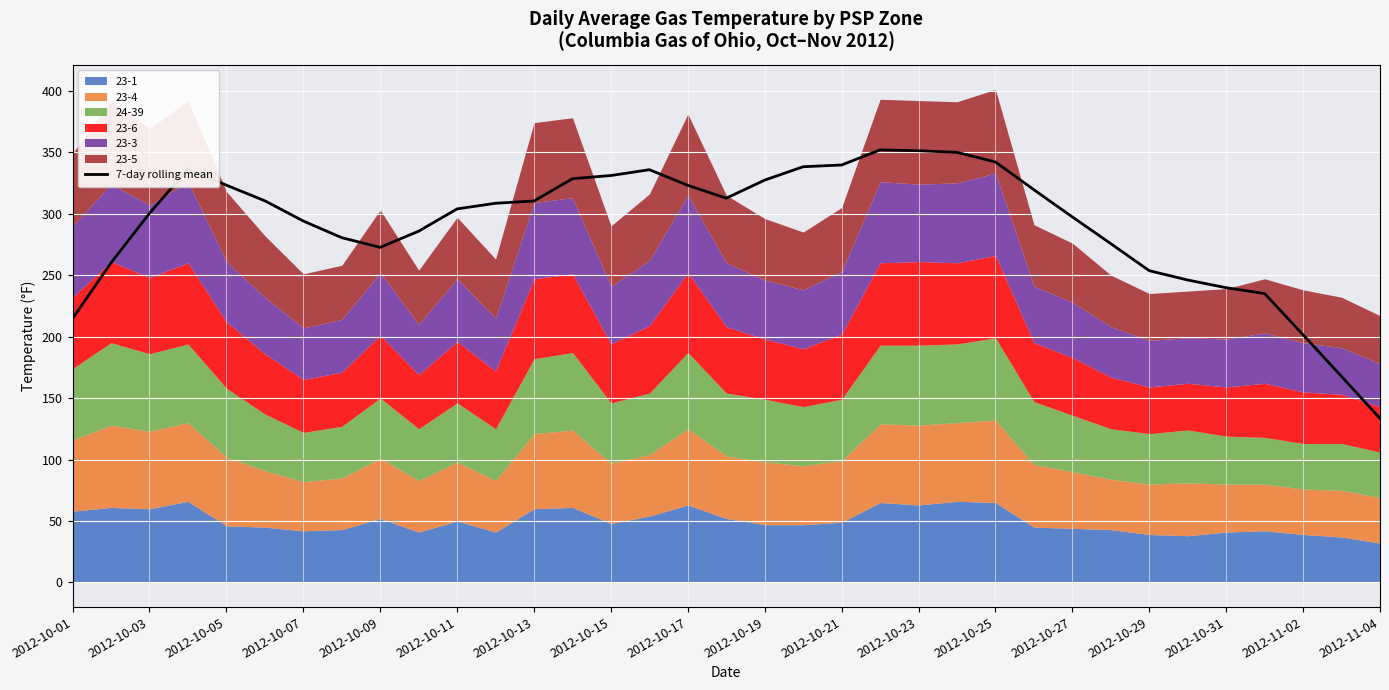

What is the highest value of the 7-day rolling mean series?

351.9